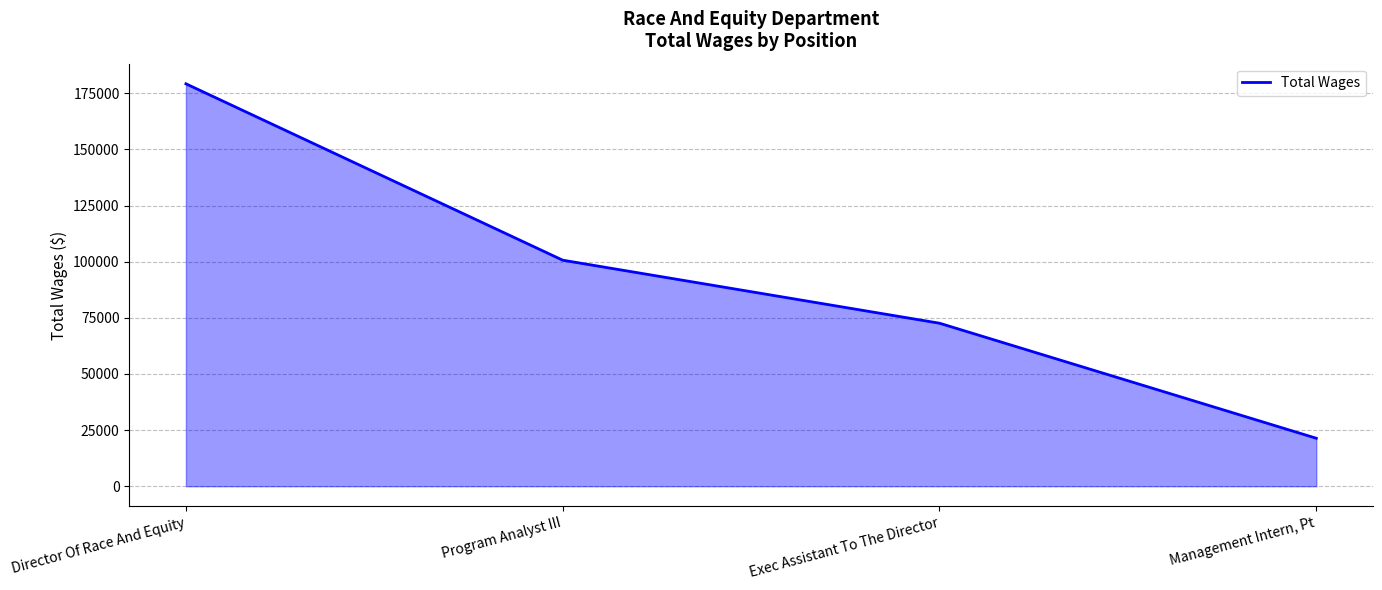

The value at Exec Assistant To The Director is 72614. True or false?

True